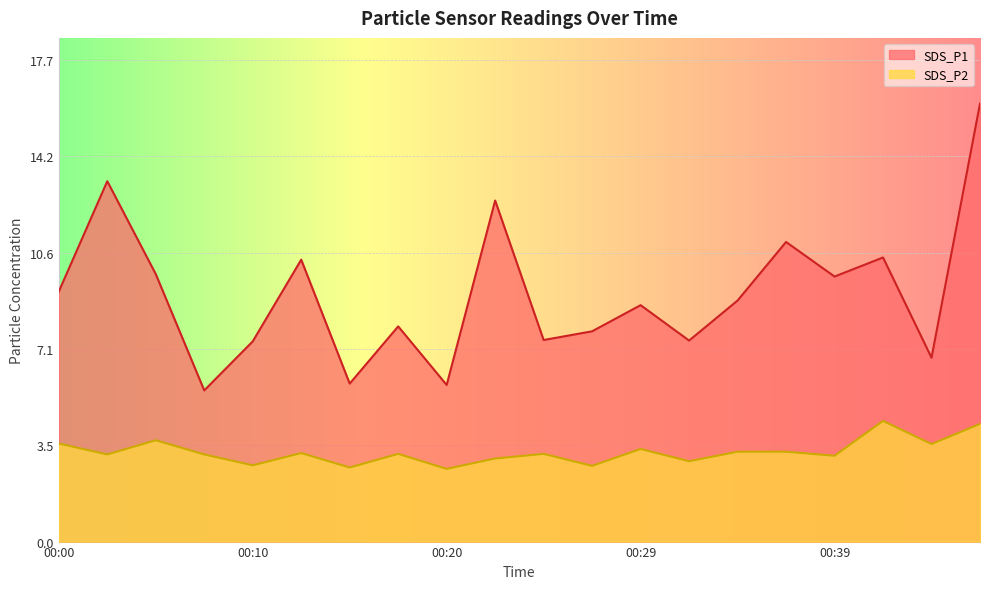

List the labels in order of SDS_P2 value, largest first.

00:42, 00:46, 00:05, 00:00, 00:44, 00:29, 00:34, 00:37, 00:12, 00:17, 00:25, 00:02, 00:07, 00:39, 00:22, 00:32, 00:10, 00:27, 00:15, 00:20